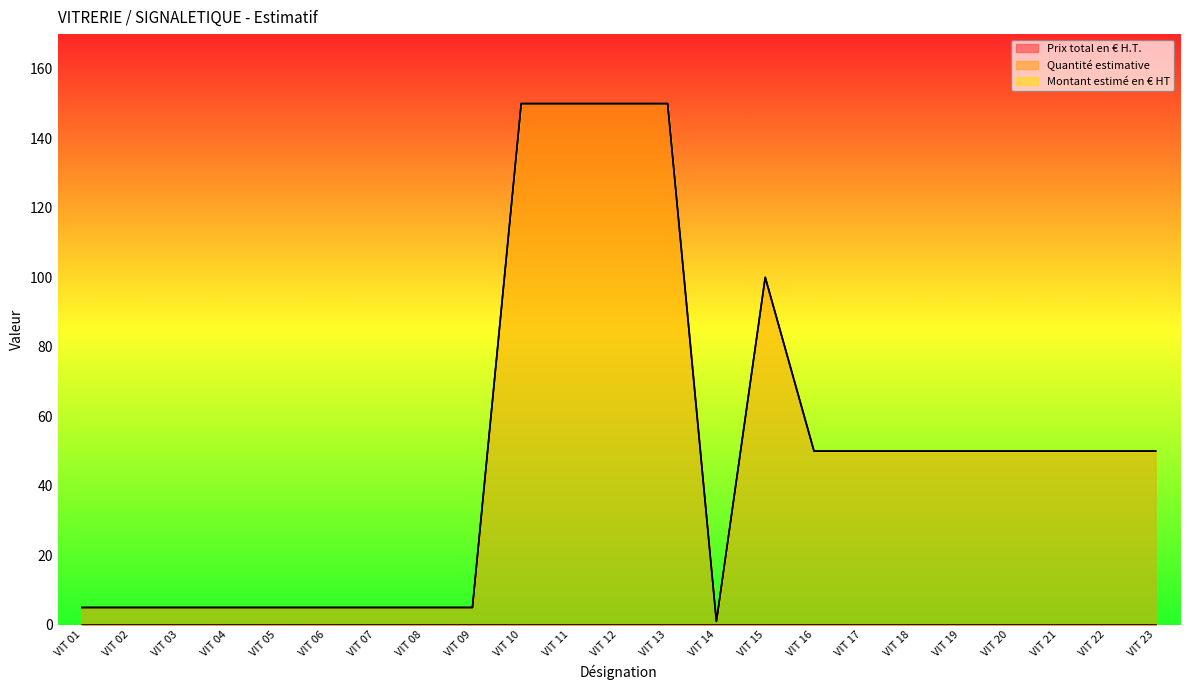

True or false: Montant estimé en € HT and Prix total en € H.T. cross at least once.

False